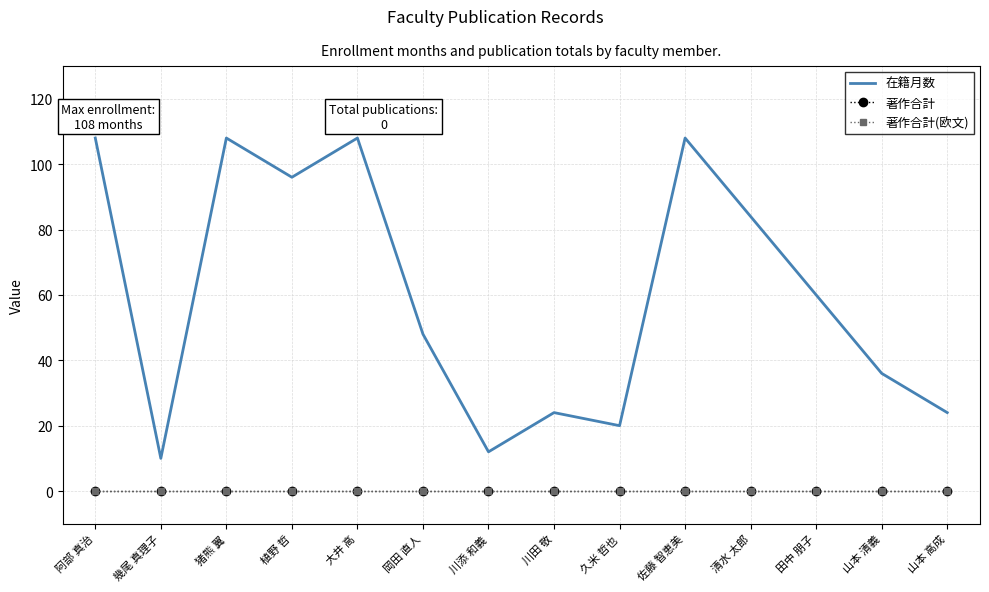

What position from the right is 阿部 真治?

14